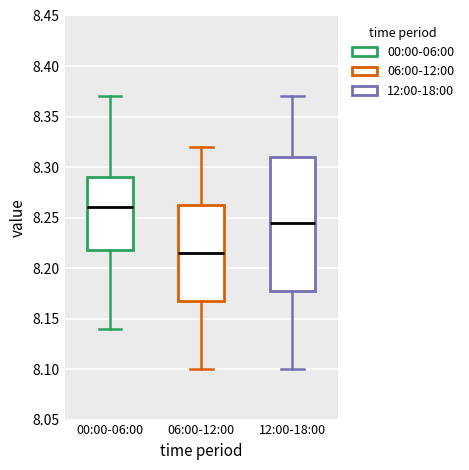

Where does the median line of the box for 12:00-18:00 sit on the y-axis? The values are not printed on the chart, so give them approximately, as read against the axis.

8.245